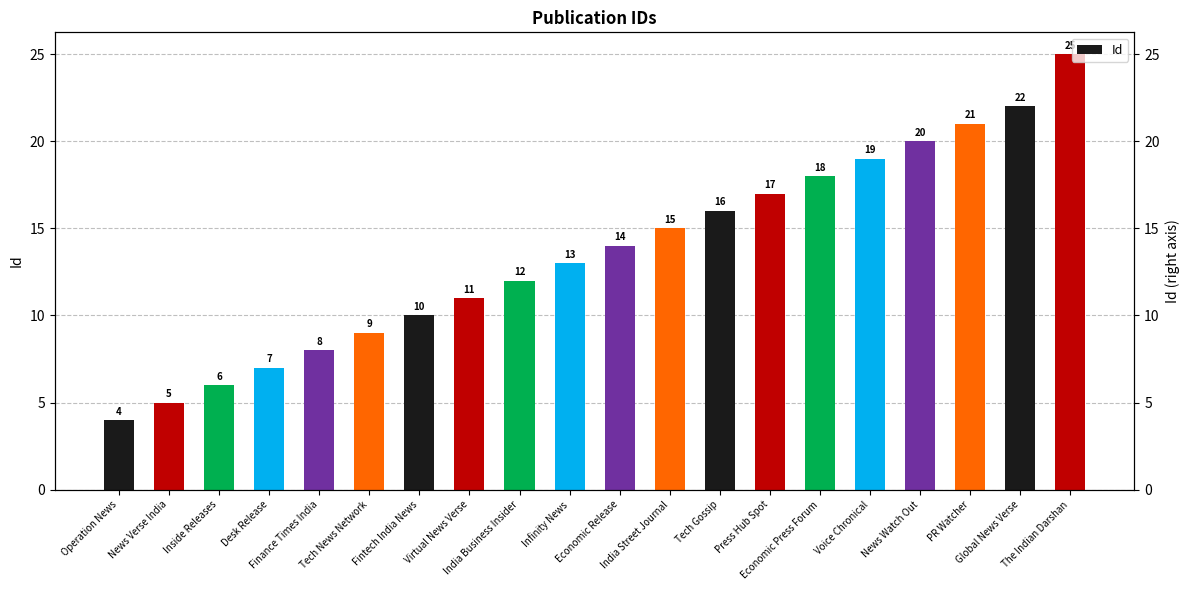

Rank the categories by value from highest to lowest.

The Indian Darshan, Global News Verse, PR Watcher, News Watch Out, Voice Chronical, Economic Press Forum, Press Hub Spot, Tech Gossip, India Street Journal, Economic Release, Infinity News, India Business Insider, Virtual News Verse, Fintech India News, Tech News Network, Finance Times India, Desk Release, Inside Releases, News Verse India, Operation News